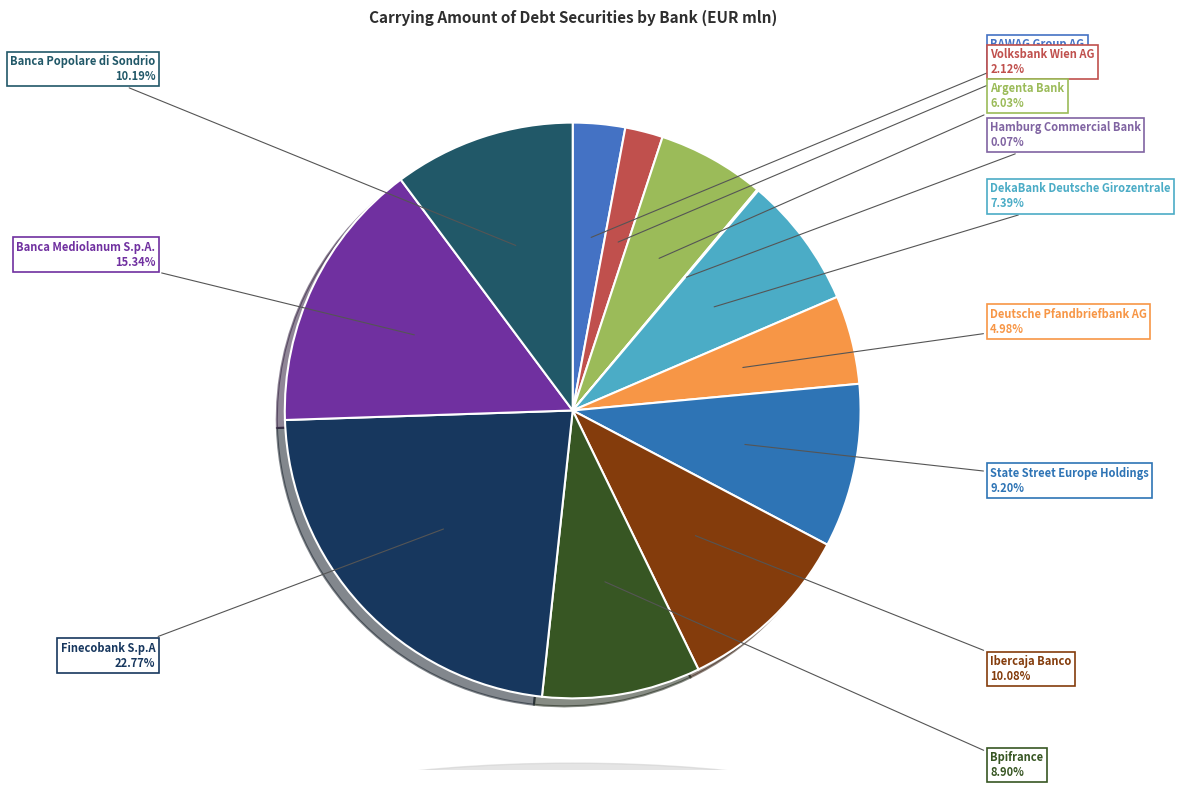

How many segments does this pie chart have?

12